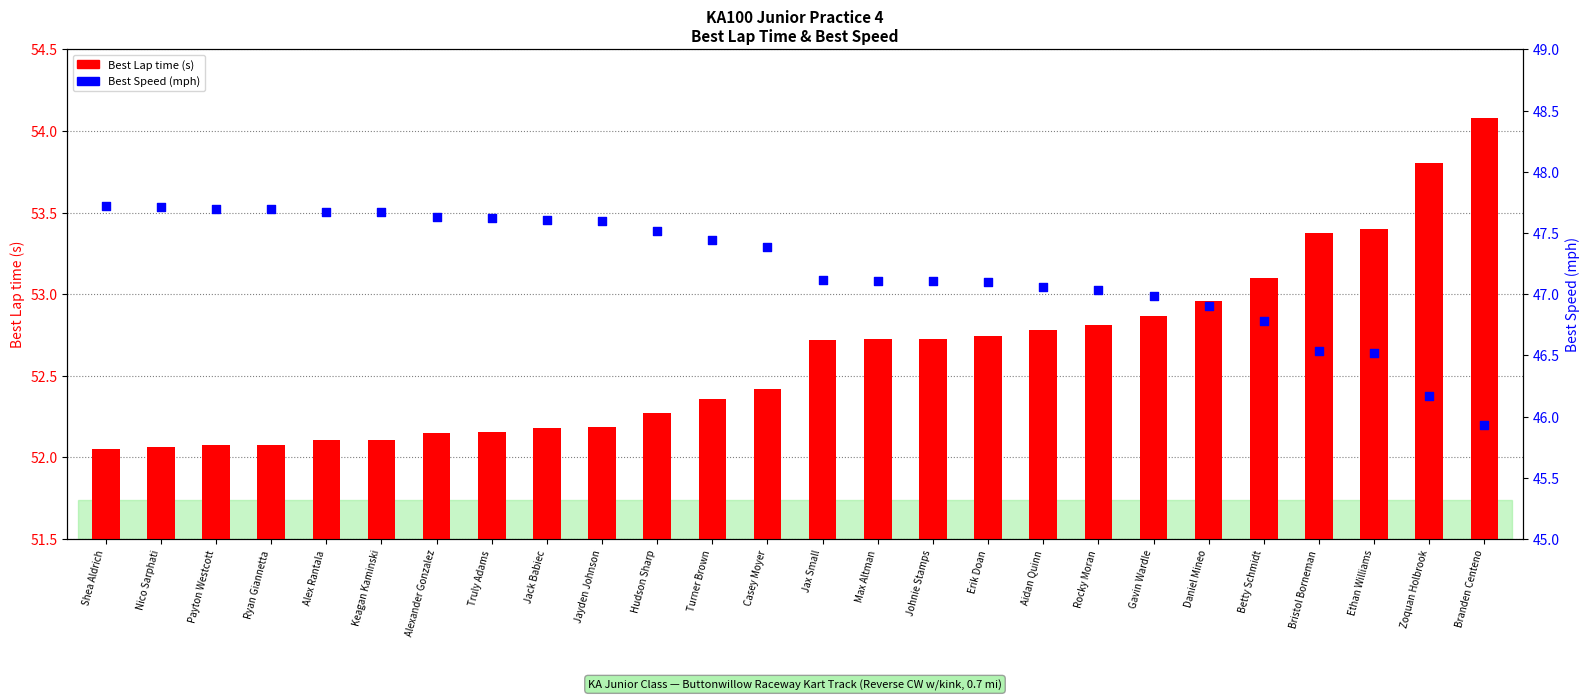

Which series contains the highest Y value?

Best Lap time